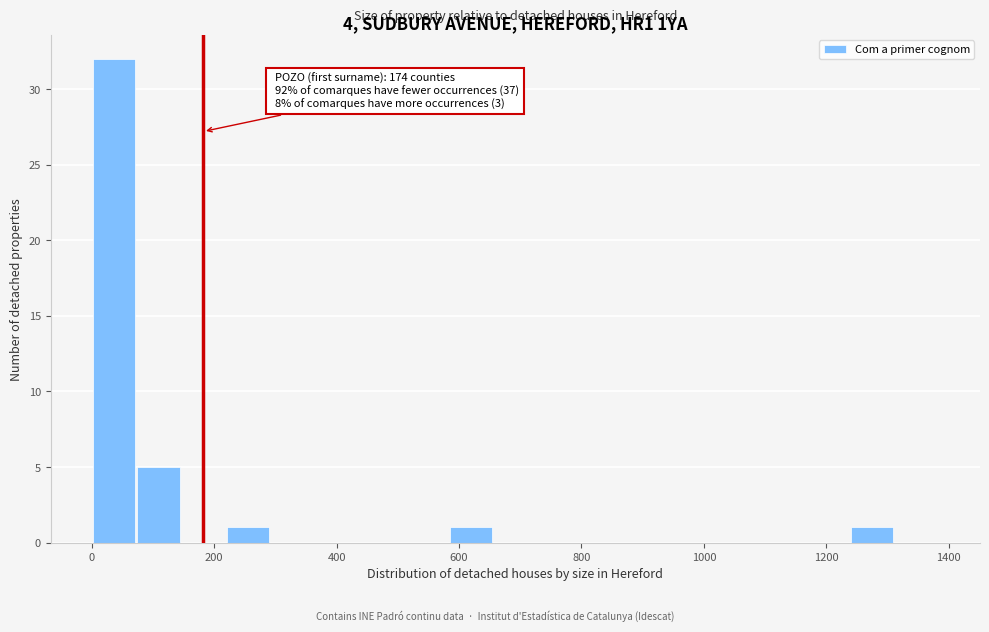

Around what value on the x-axis is the tallest bar? Give the approximate position of its centre, as read against the axis.

40